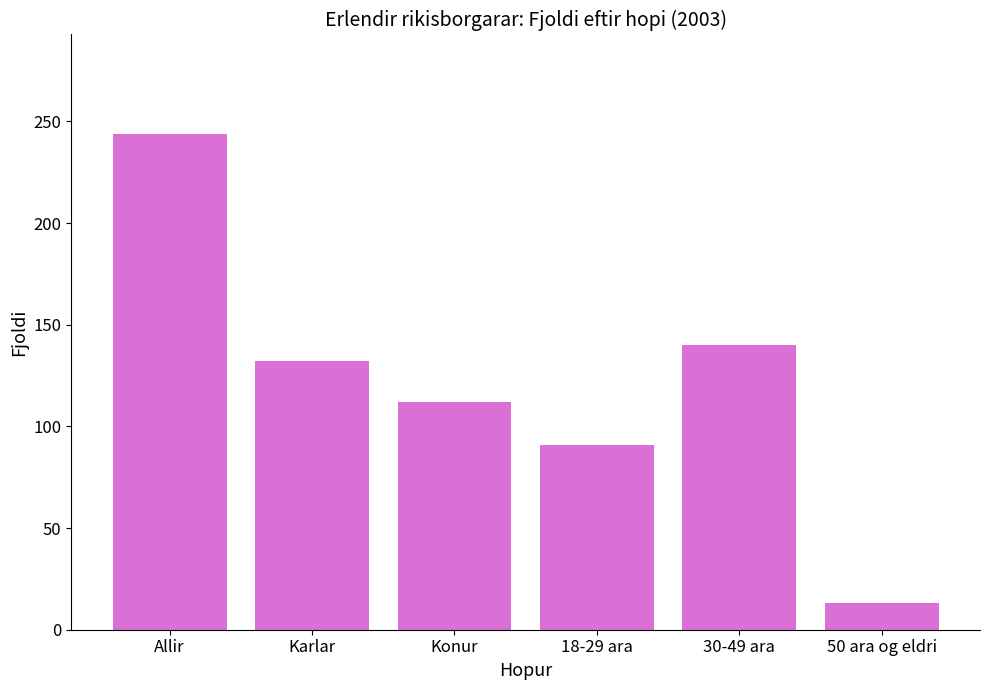

List the labels in order of value, largest first.

Allir, 30-49 ara, Karlar, Konur, 18-29 ara, 50 ara og eldri